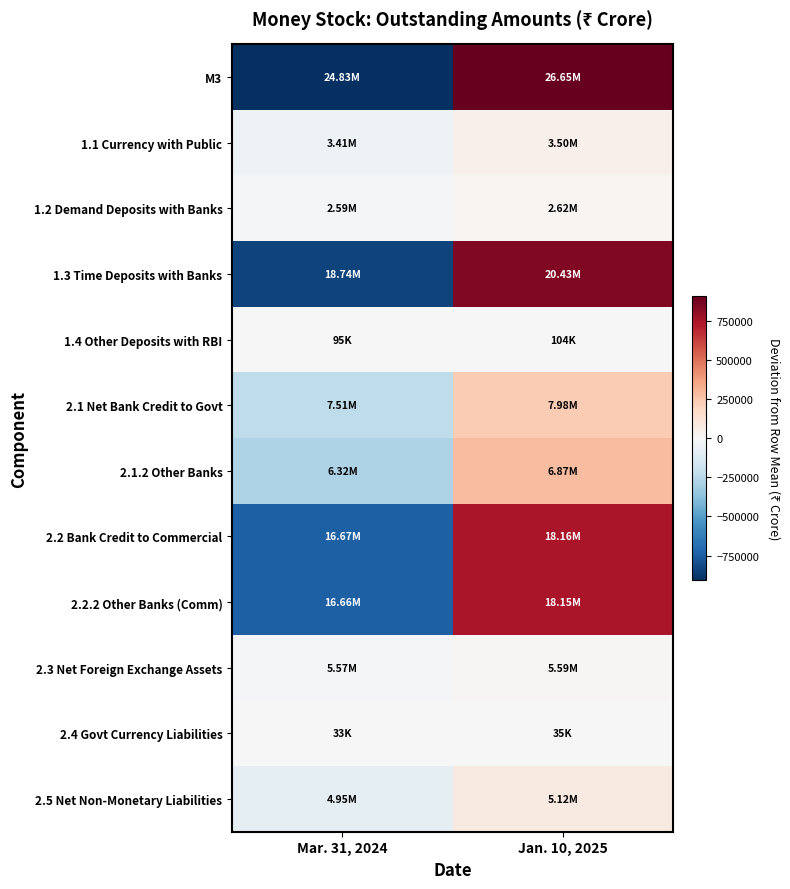

Reading left to right, list all the values displayed in this chart.

M3: Mar. 31, 2024=-908113.0	Jan. 10, 2025=908113.0
1.1 Currency with Public: Mar. 31, 2024=-44815.5	Jan. 10, 2025=44815.5
1.2 Demand Deposits with Banks: Mar. 31, 2024=-16205.0	Jan. 10, 2025=16205.0
1.3 Time Deposits with Banks: Mar. 31, 2024=-842548.0	Jan. 10, 2025=842548.0
1.4 Other Deposits with RBI: Mar. 31, 2024=-4544.5	Jan. 10, 2025=4544.5
2.1 Net Bank Credit to Govt: Mar. 31, 2024=-233438.5	Jan. 10, 2025=233438.5
2.1.2 Other Banks: Mar. 31, 2024=-277690.0	Jan. 10, 2025=277690.0
2.2 Bank Credit to Commercial: Mar. 31, 2024=-742817.0	Jan. 10, 2025=742817.0
2.2.2 Other Banks (Comm): Mar. 31, 2024=-744763.5	Jan. 10, 2025=744763.5
2.3 Net Foreign Exchange Assets: Mar. 31, 2024=-12405.5	Jan. 10, 2025=12405.5
2.4 Govt Currency Liabilities: Mar. 31, 2024=-993.5	Jan. 10, 2025=993.5
2.5 Net Non-Monetary Liabilities: Mar. 31, 2024=-81541.5	Jan. 10, 2025=81541.5